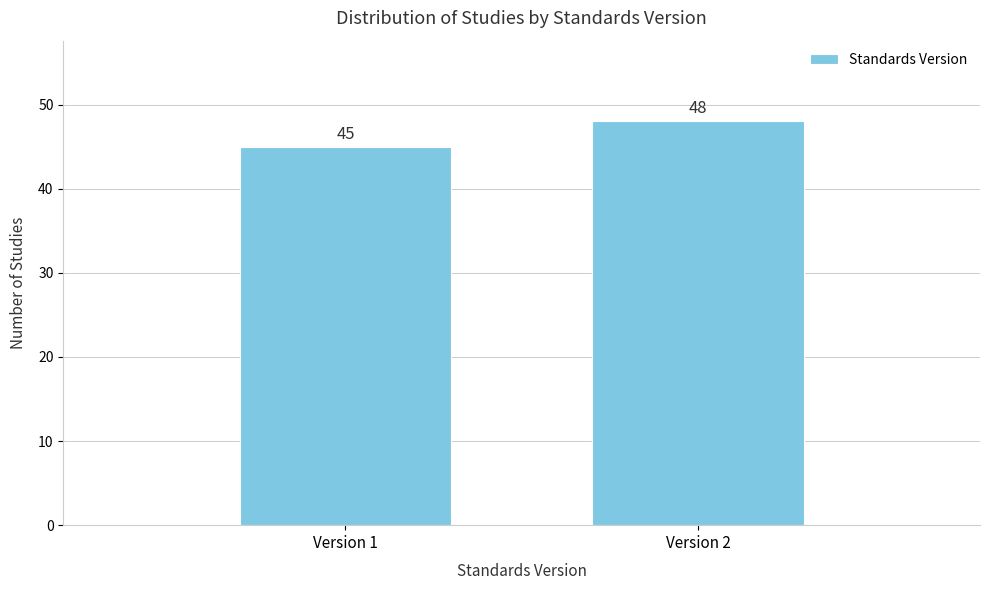

Reading left to right, list all the values displayed in this chart.

45	48